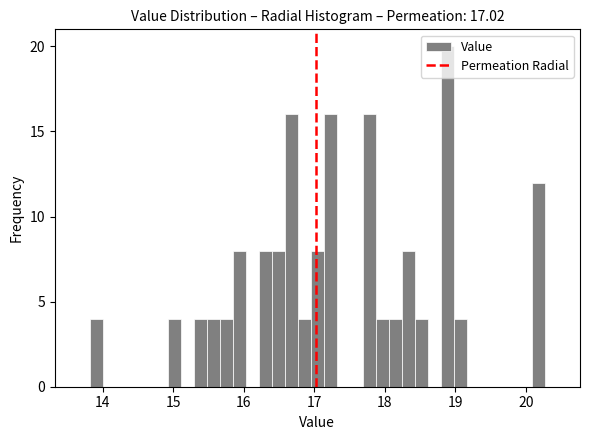

Around what value on the x-axis is the tallest bar? Give the approximate position of its centre, as read against the axis.

18.9